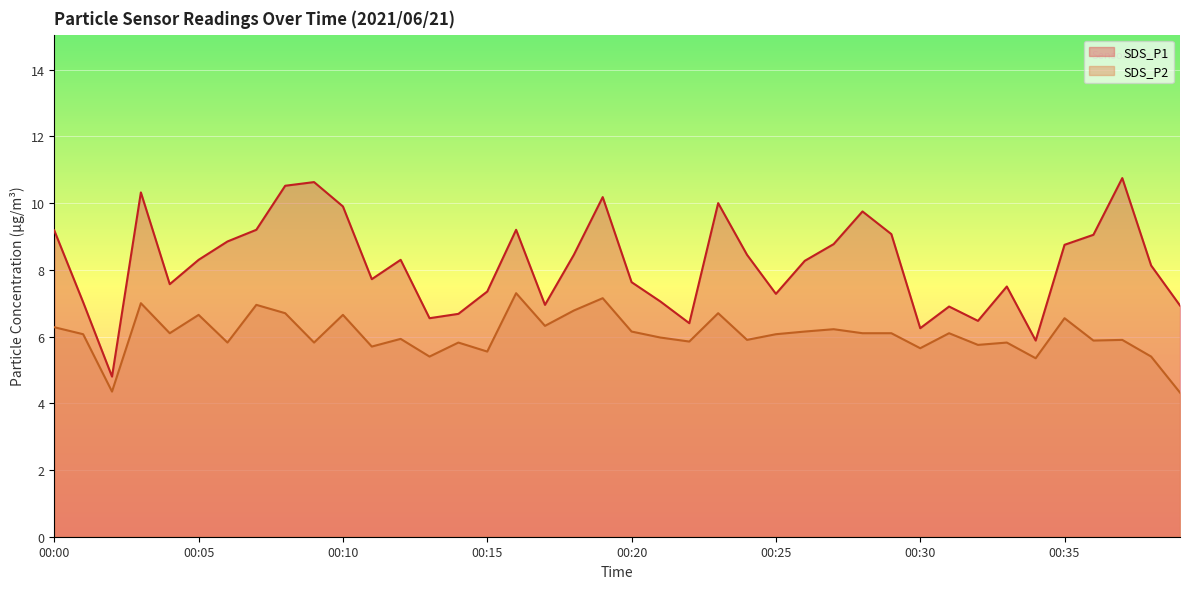

What is the difference between the SDS_P1 values at 00:18 and 00:23?

1.6